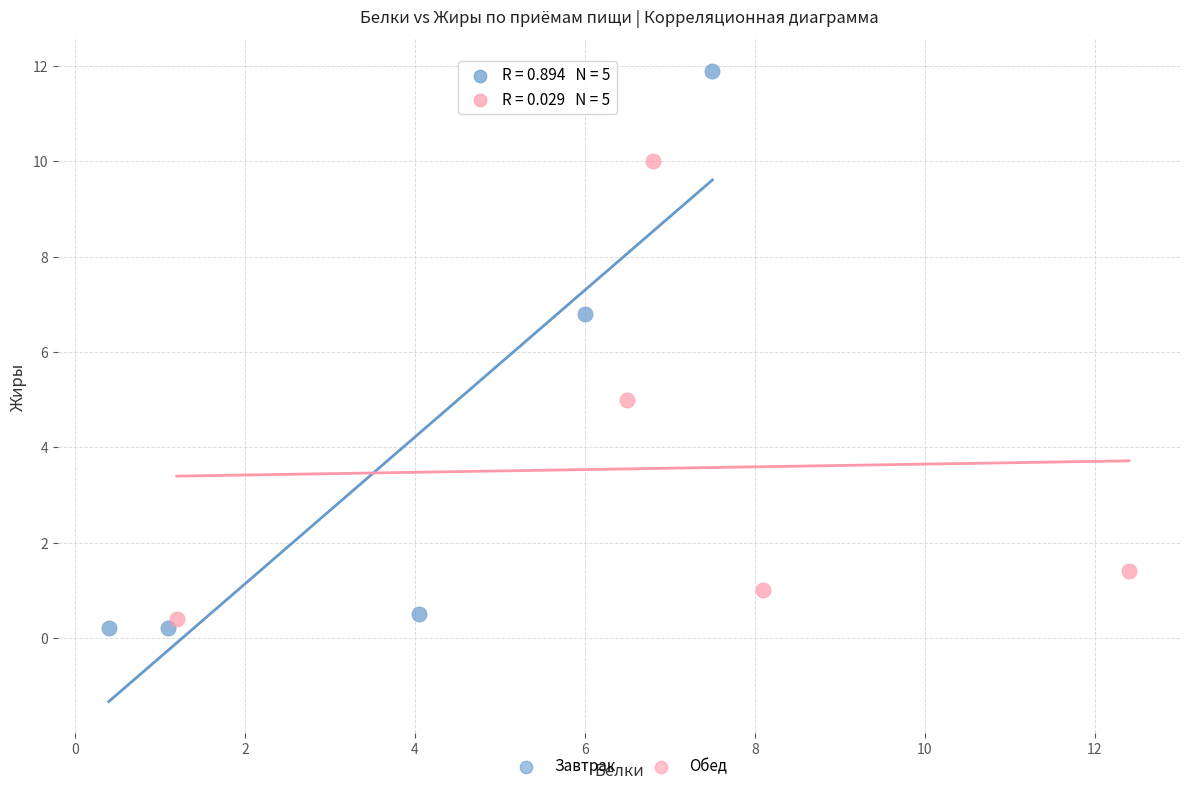

Which series has the widest spread of Y values?

Завтрак